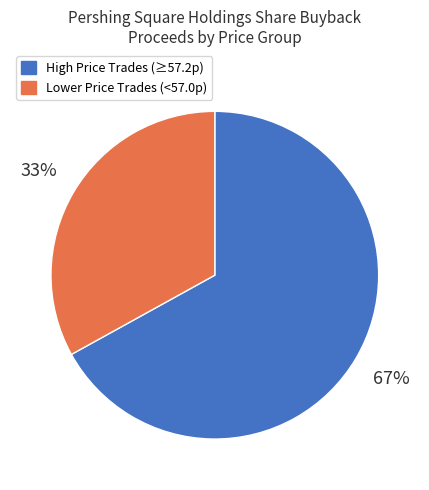

Do Lower Price Trades (<57.0p) and High Price Trades (≥57.2p) together represent more than half of the pie?

Yes